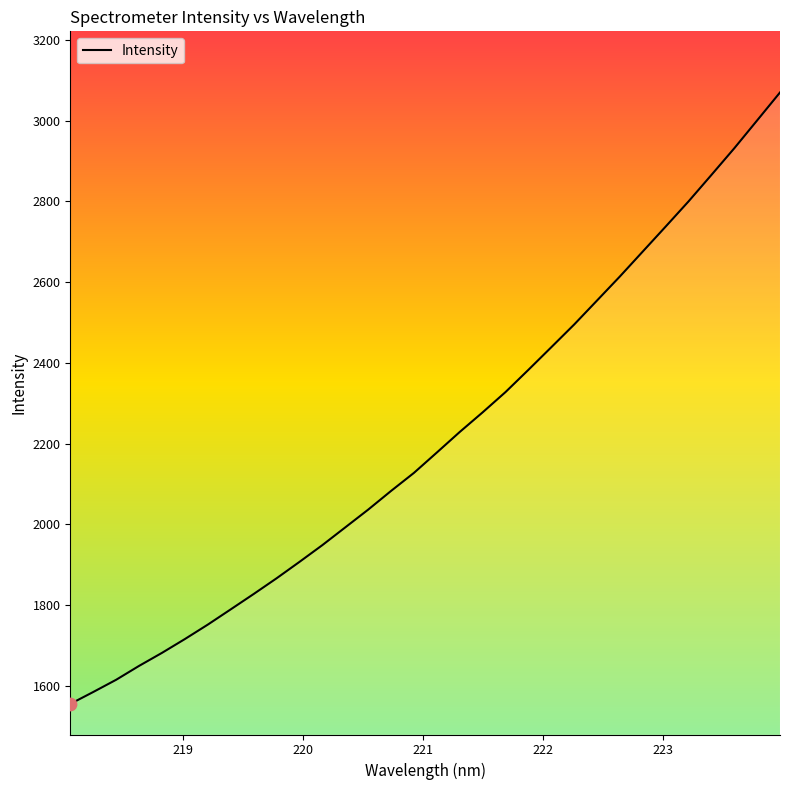

What is the smallest value displayed?

1555.4